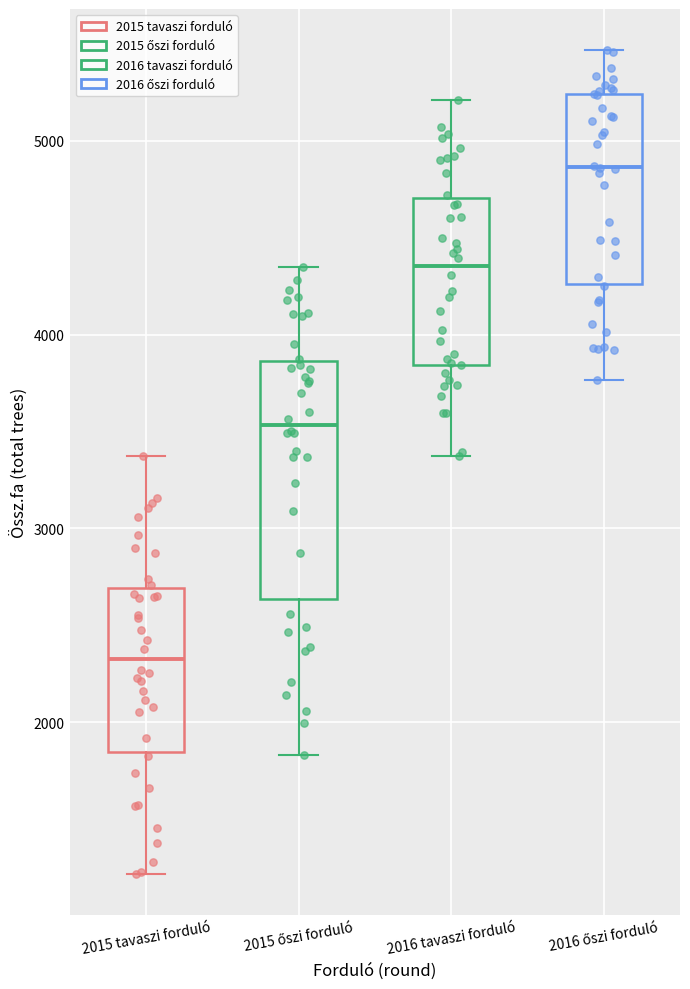

Where does the upper whisker of the box for 2015 őszi forduló end on the y-axis? The values are not printed on the chart, so give them approximately, as read against the axis.

4400